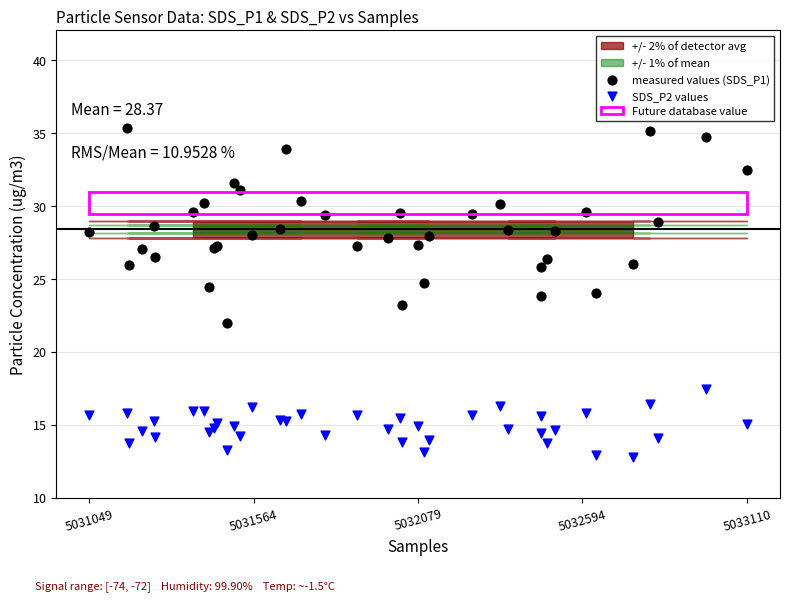

Which series contains the highest Y value?

measured values (SDS_P1)